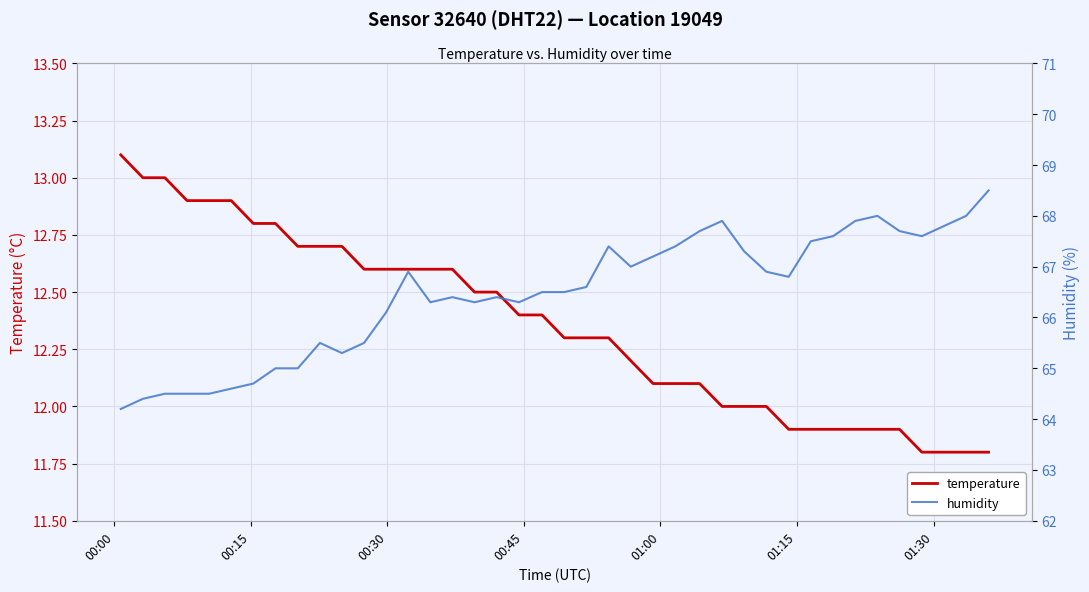

True or false: humidity and temperature cross at least once.

False